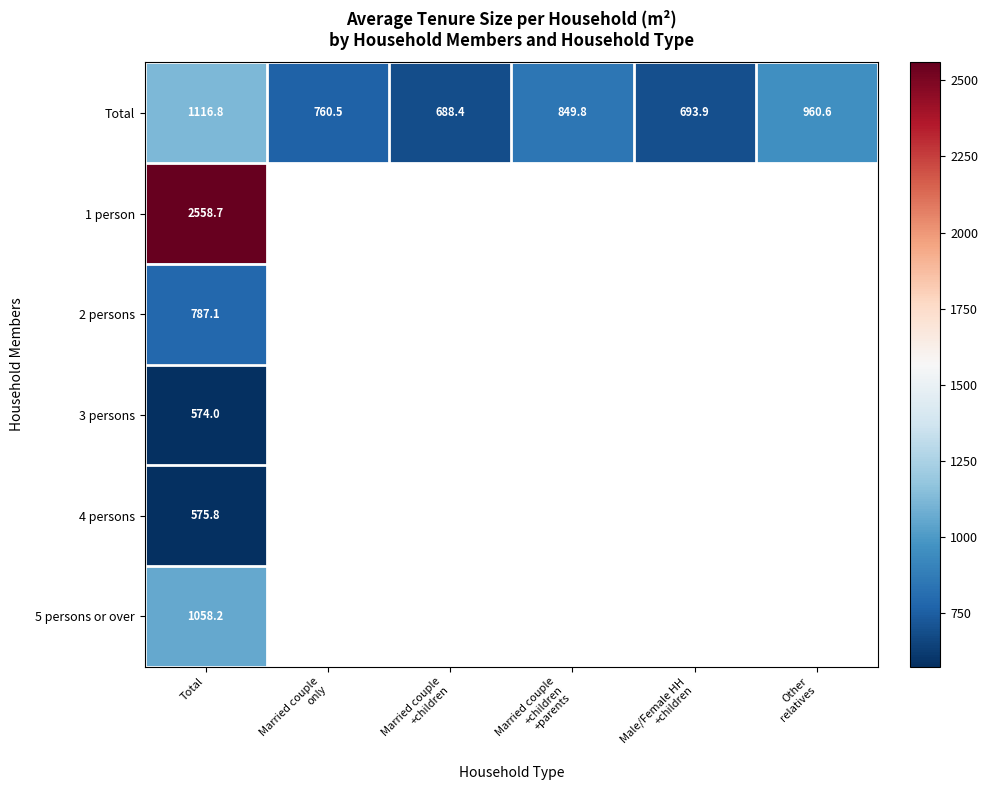

At which label does Total reach its peak?

Total